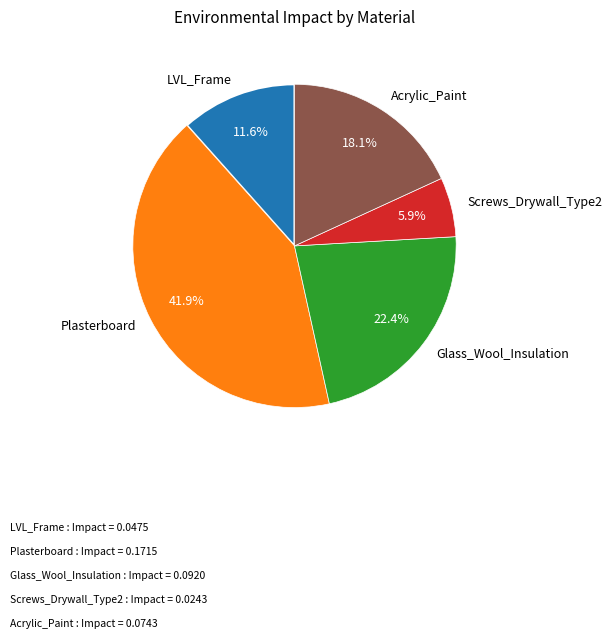

Combined, what portion of the pie is Acrylic_Paint and LVL_Frame?

29.7%